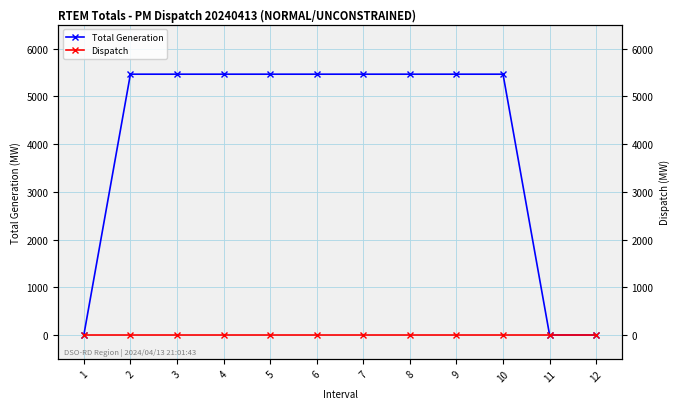

Which series has the largest total across all categories?

Total Generation